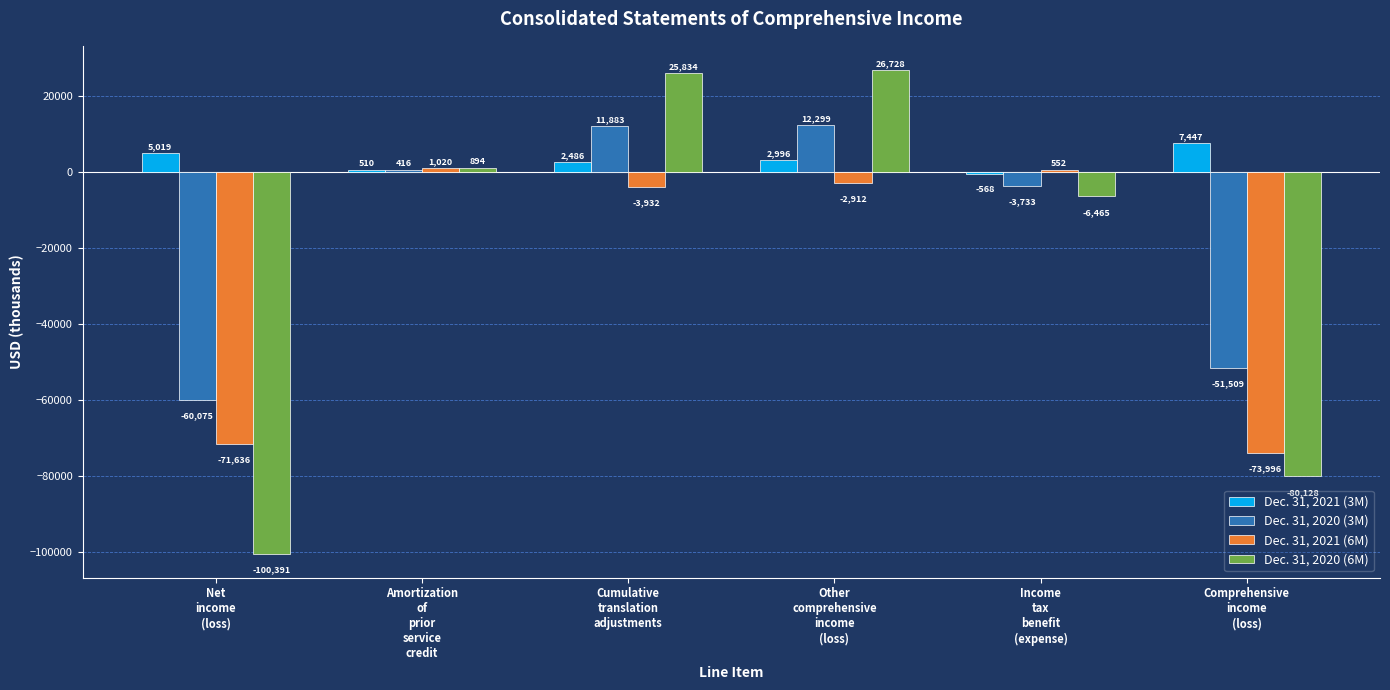

Between Amortization
of
prior
service
credit and Comprehensive
income
(loss), which series saw the biggest shift?

Dec. 31, 2020 (6M)